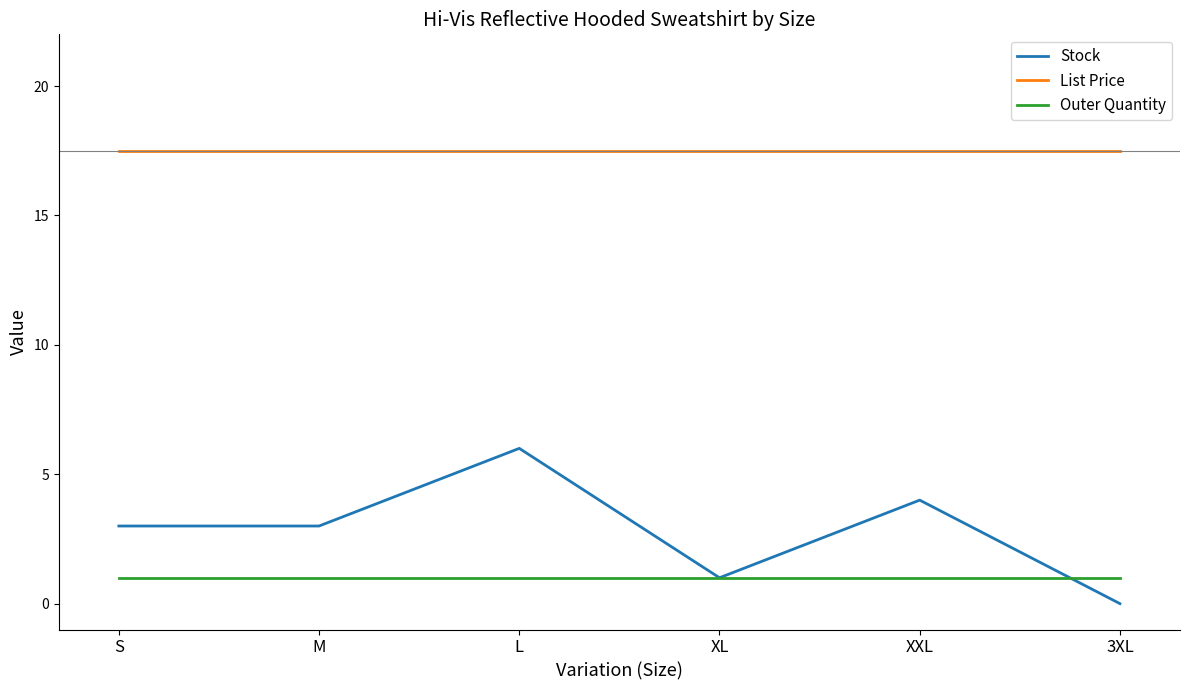

At how many categories does at least one series exceed 11?

6